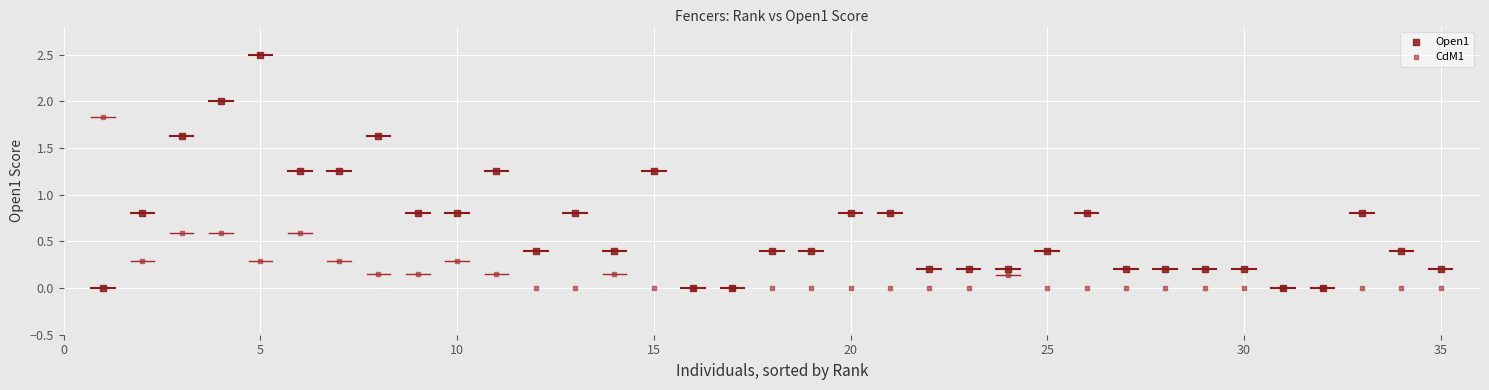

Which series has the widest spread of Y values?

Open1